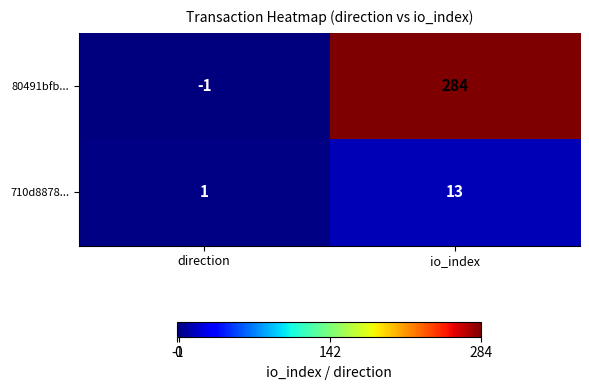

Reading left to right, extract all data points from this chart.

80491bfb...: direction=-1	io_index=284
710d8878...: direction=1	io_index=13